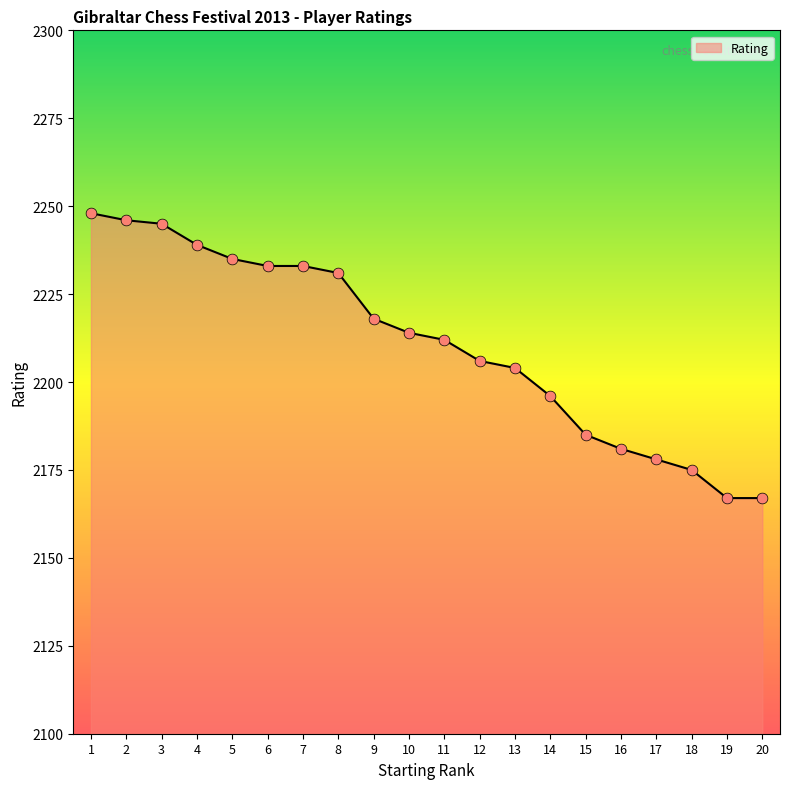

What is the ratio of the value at 16 to the value at 11?

1.0